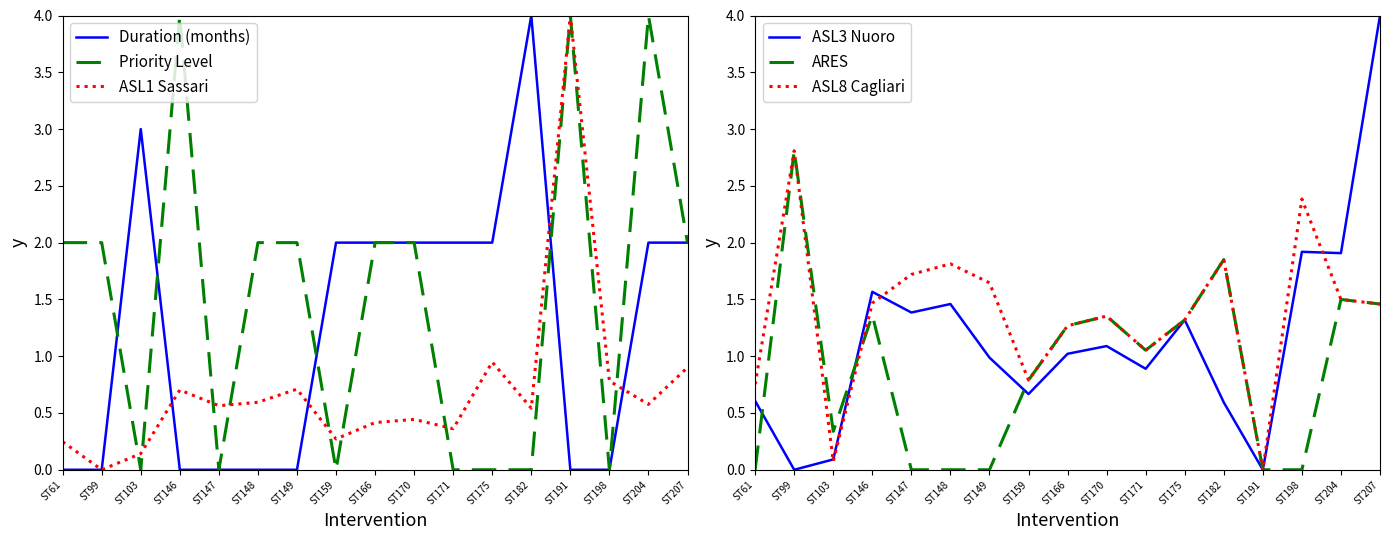

Which series changed the most between ST146 and ST175?

Priority Level